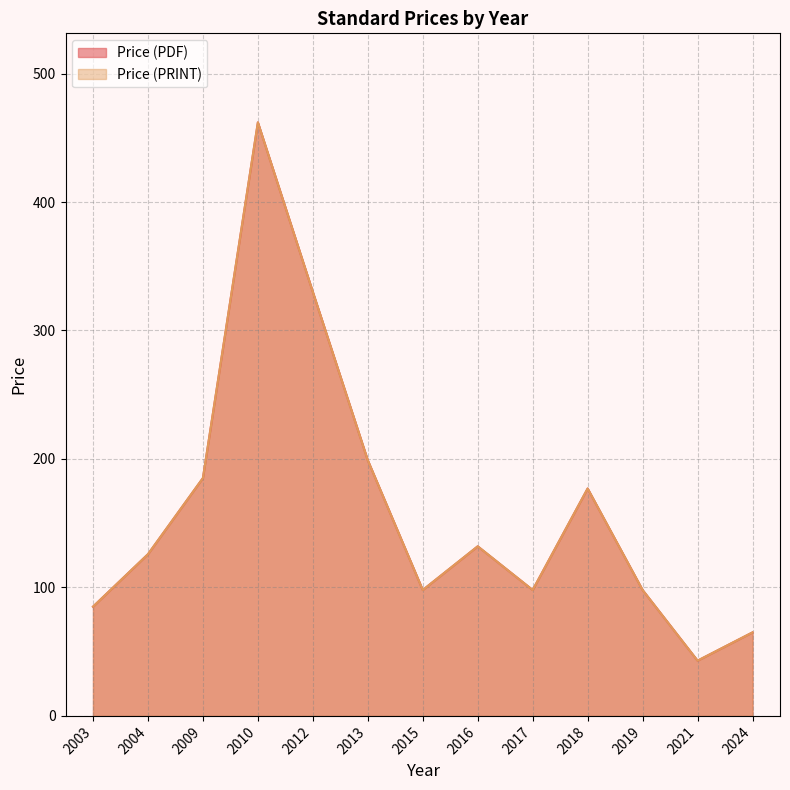

How many lines are shown in the chart?

2